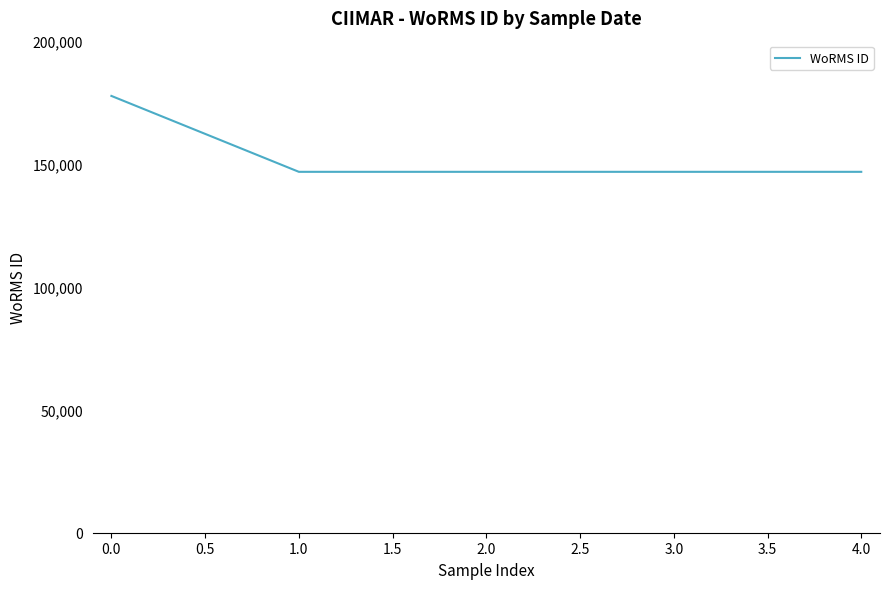

What position from the left is 1.0?

2